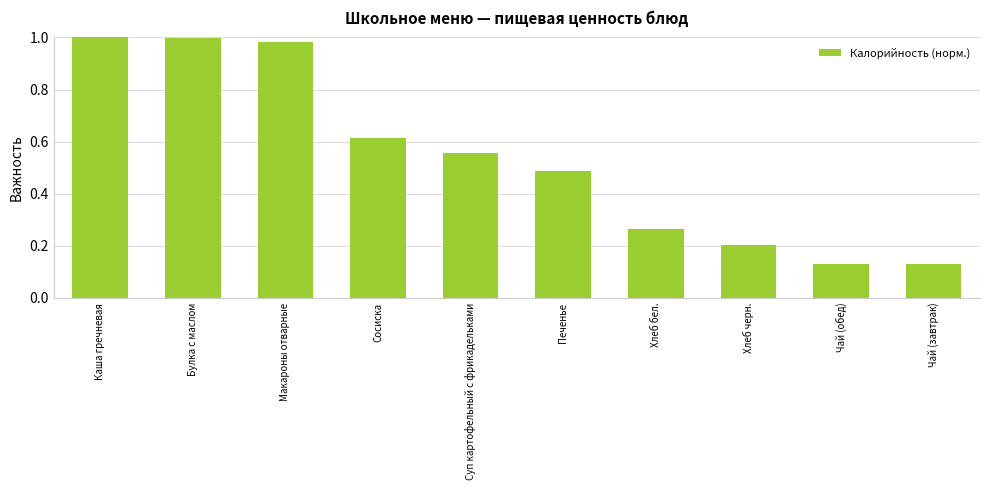

What is the label of the 1st bar from the right?

Чай (завтрак)